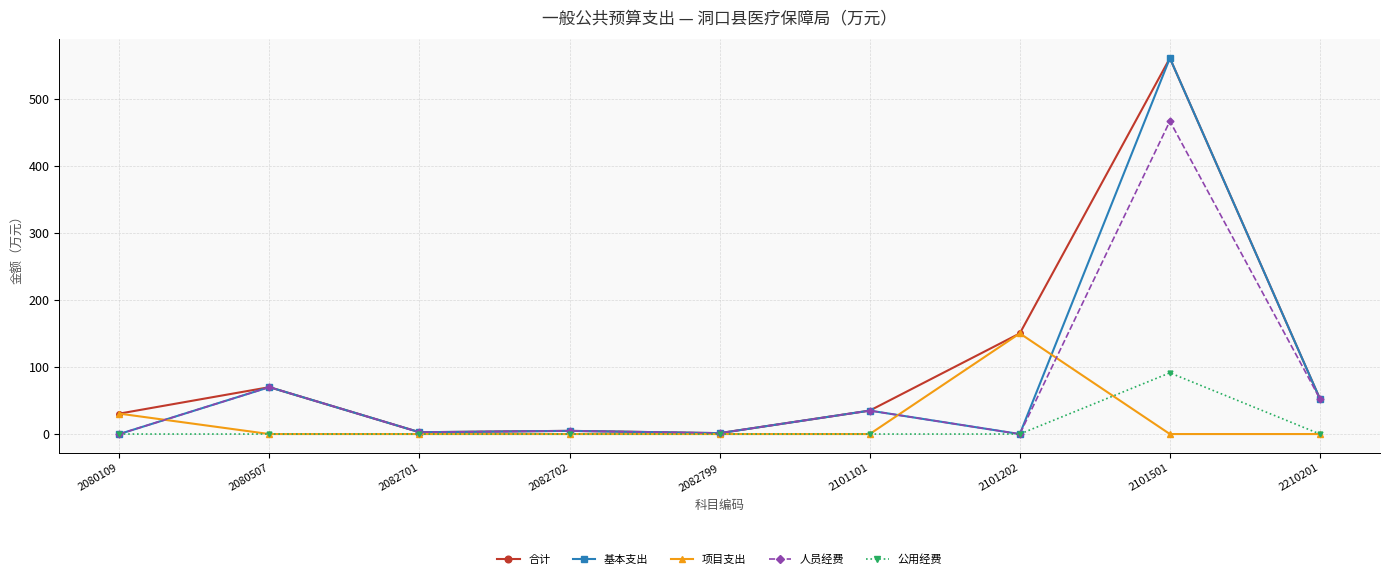

How many series are shown in this chart?

5